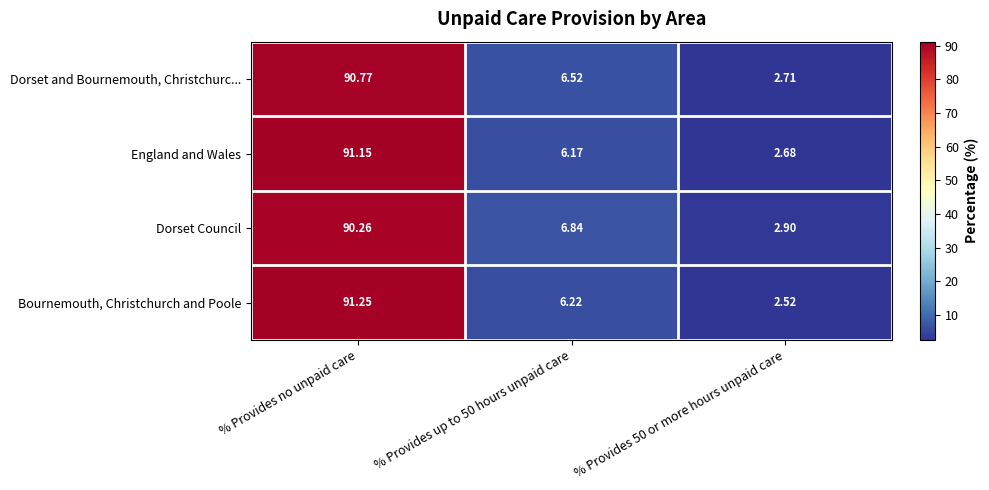

At which label does Bournemouth, Christchurch and Poole first exceed 6?

% Provides no unpaid care